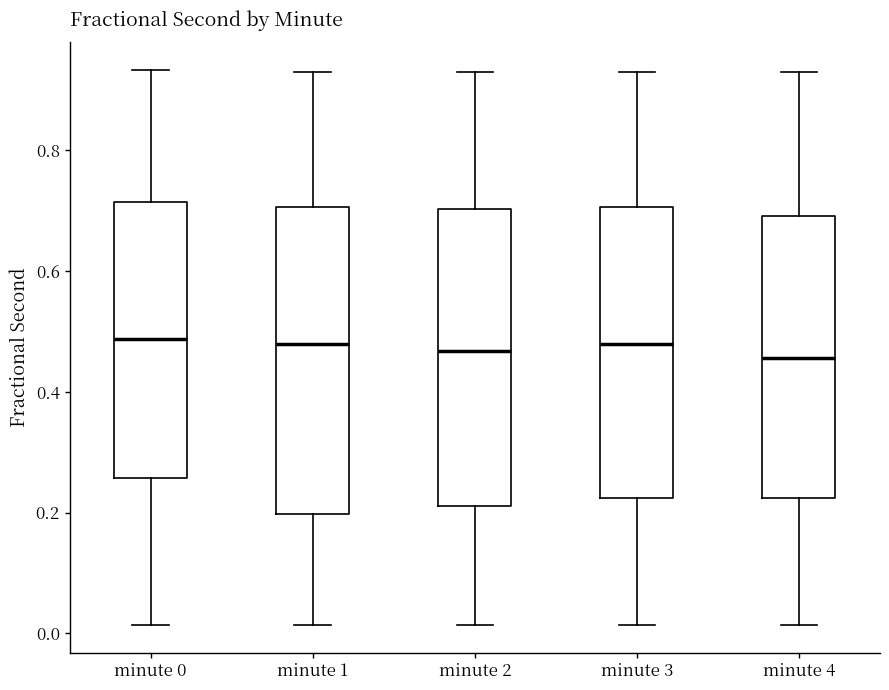

Reading left to right, read every box against the y-axis: the position of its median line, the range the box covers, and the ends of its whiskers. The values are not printed on the chart, so give them approximately, as read against the axis.

minute 0: median 0.48, box 0.26 to 0.72, whiskers 0.02 to 0.94
minute 1: median 0.48, box 0.20 to 0.70, whiskers 0.02 to 0.92
minute 2: median 0.46, box 0.22 to 0.70, whiskers 0.02 to 0.92
minute 3: median 0.48, box 0.22 to 0.70, whiskers 0.02 to 0.92
minute 4: median 0.46, box 0.22 to 0.70, whiskers 0.02 to 0.92